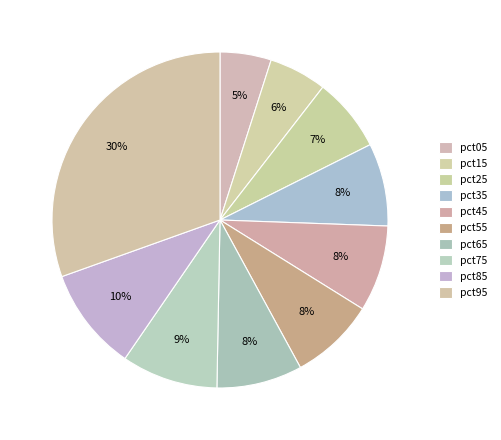

Count the number of slices in the pie.

10